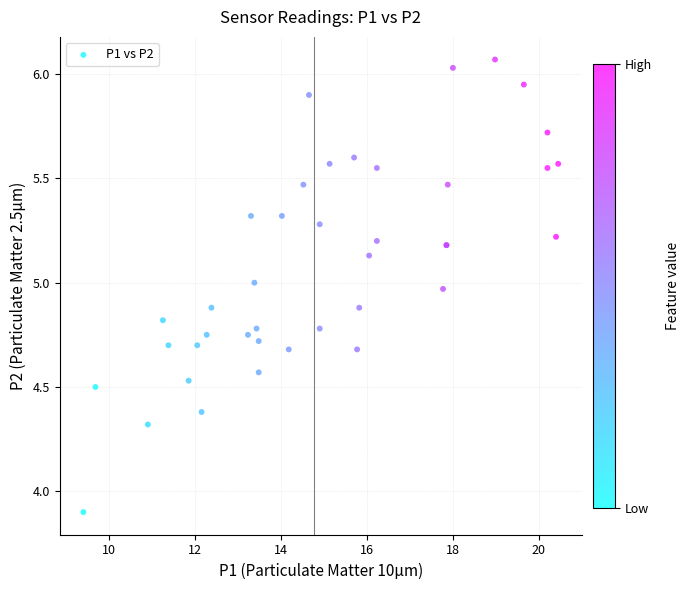

What Y value in the scatter plot is closest to 4?

3.9